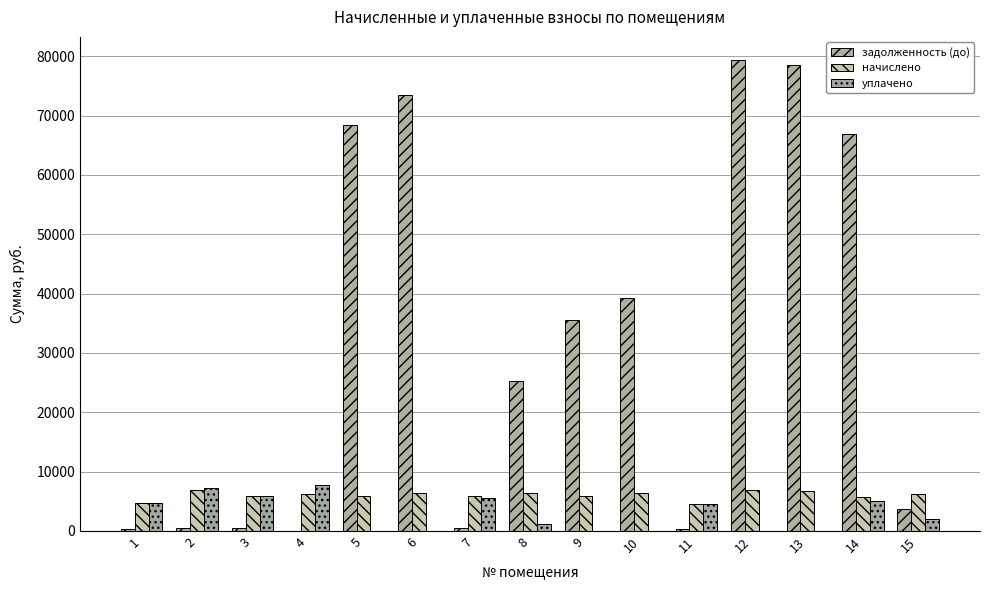

Are the bars grouped side by side (vs. stacked)?

Yes